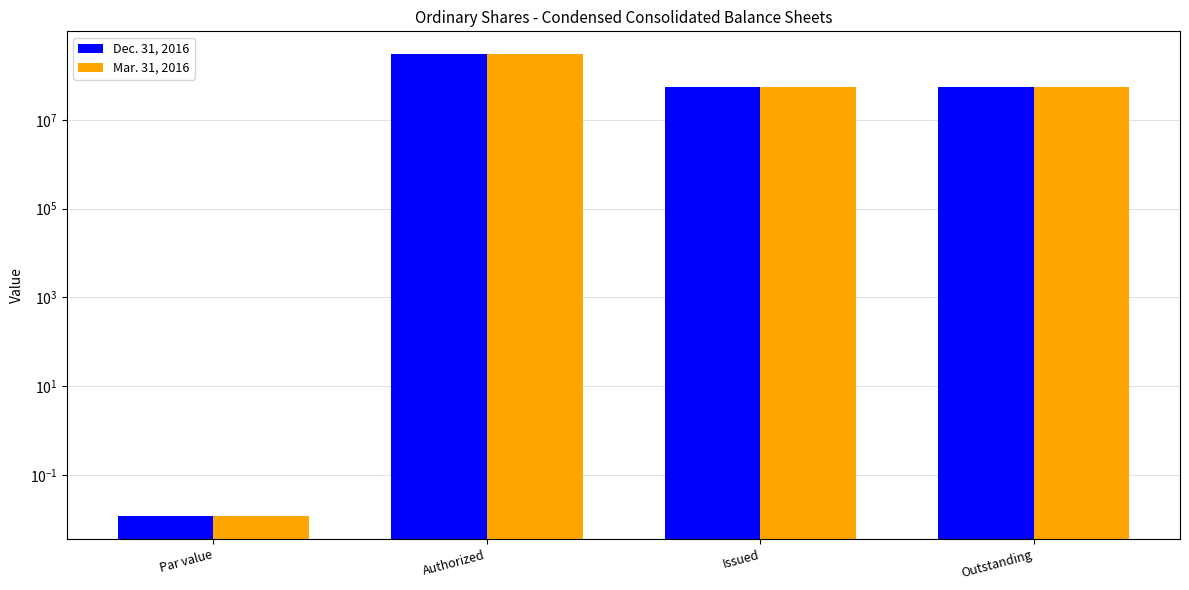

What are all the series names shown in the legend?

Dec. 31, 2016, Mar. 31, 2016